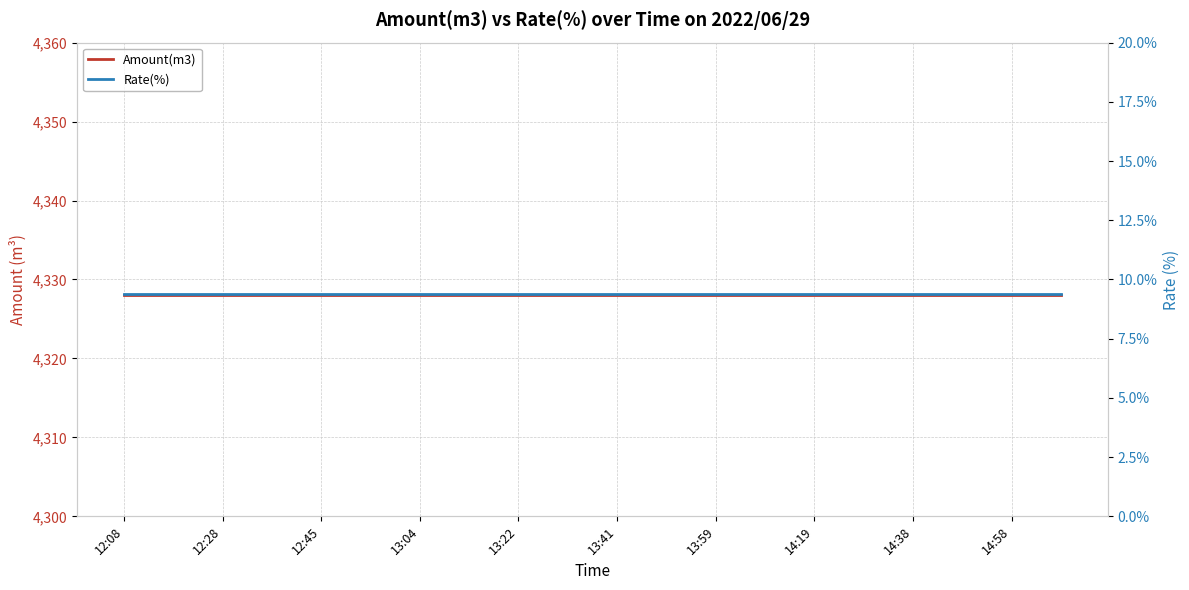

Rank the series at 13:59 from highest to lowest value.

Amount(m3), Rate(%)